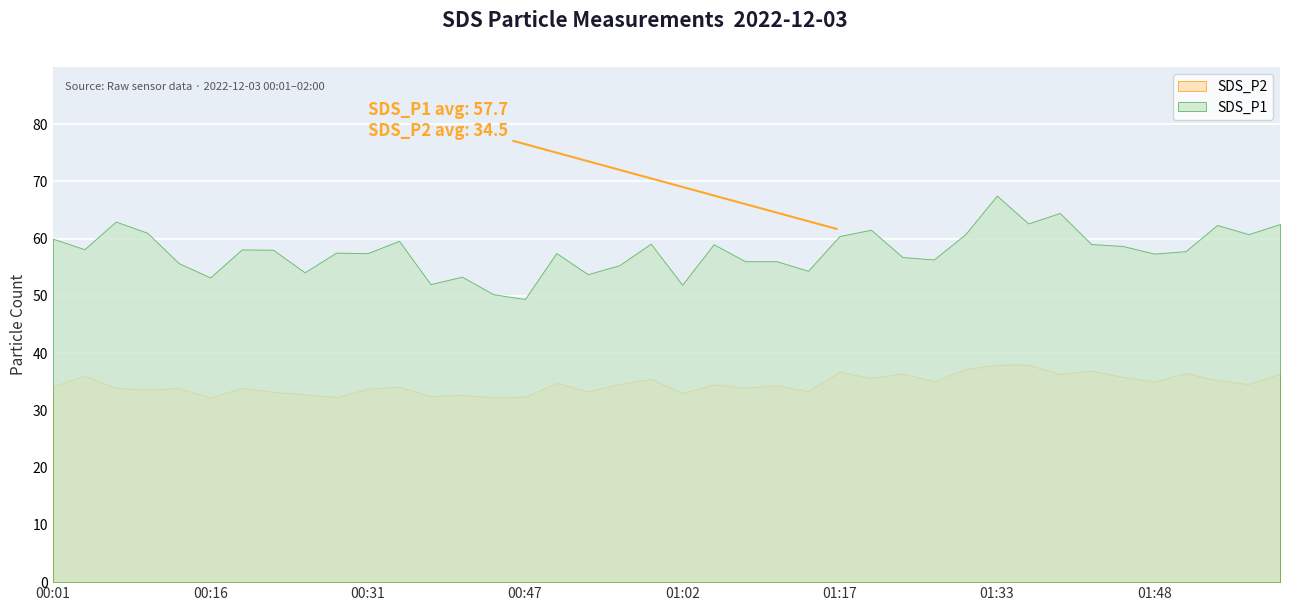

Which category has the highest value in the SDS_P2 series?

01:36